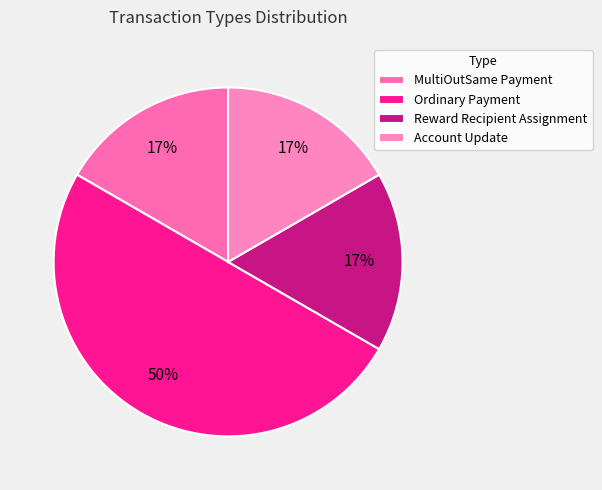

Is it true that MultiOutSame Payment is 8% of the pie?

False